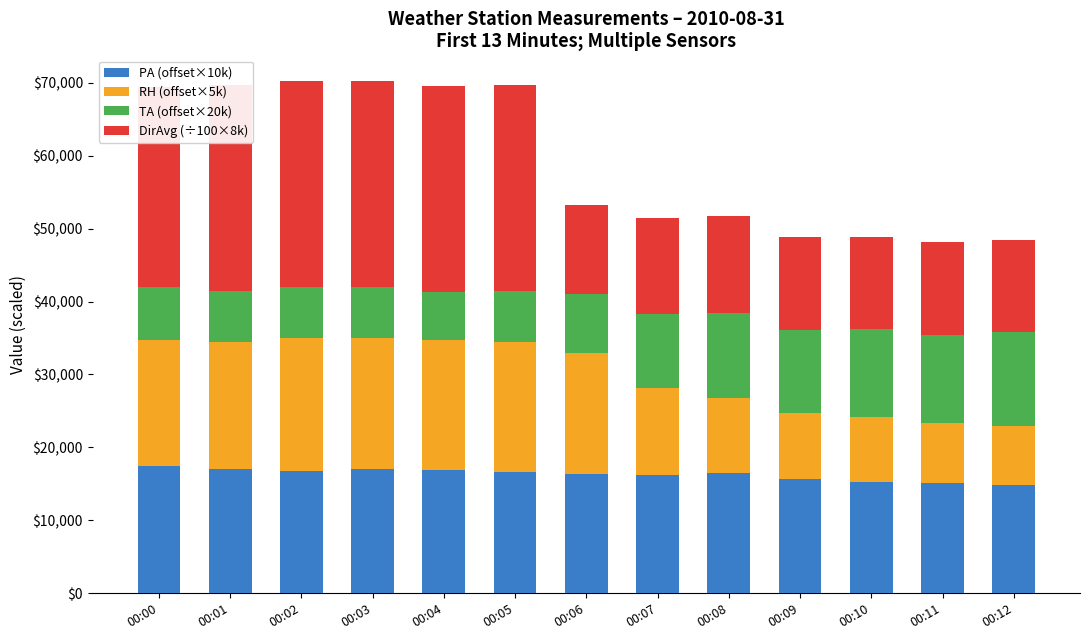

Reading left to right, what are all the values shown in this chart?

PA (offset×10k): 00:00=17500.0	00:01=17000.0	00:02=16800.0	00:03=17100.0	00:04=16900.0	00:05=16700.0	00:06=16400.0	00:07=16200.0	00:08=16500.0	00:09=15700.0	00:10=15300.0	00:11=15100.0	00:12=14900.0
RH (offset×5k): 00:00=17169.5	00:01=17474.5	00:02=18199.5	00:03=17856.0	00:04=17818.0	00:05=17741.5	00:06=16483.0	00:07=11943.0	00:08=10264.5	00:09=9082.0	00:10=8891.5	00:11=8281.0	00:12=8014.0
TA (offset×20k): 00:00=7390.0	00:01=6964.0	00:02=7000.0	00:03=7036.0	00:04=6610.0	00:05=7000.0	00:06=8206.0	00:07=10122.0	00:08=11682.0	00:09=11292.0	00:10=12072.0	00:11=12072.0	00:12=12854.0
DirAvg (÷100×8k): 00:00=27360.0	00:01=28240.0	00:02=28240.0	00:03=28240.0	00:04=28240.0	00:05=28240.0	00:06=12080.0	00:07=13200.0	00:08=13280.0	00:09=12720.0	00:10=12640.0	00:11=12720.0	00:12=12640.0